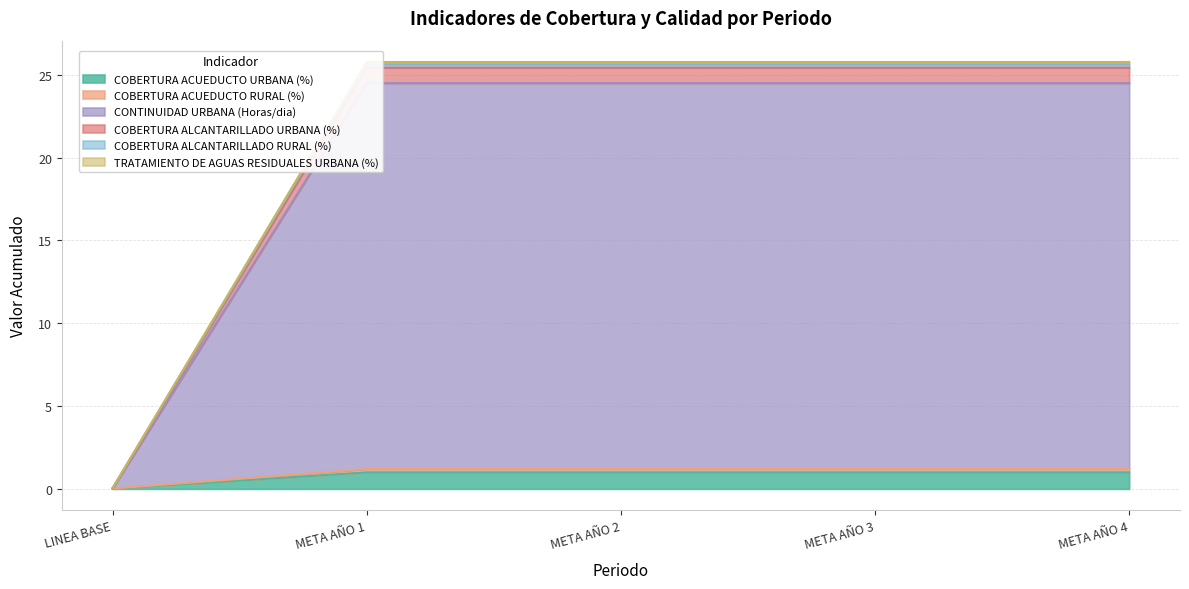

What is the highest value of the COBERTURA ACUEDUCTO URBANA (%) series?

1.0